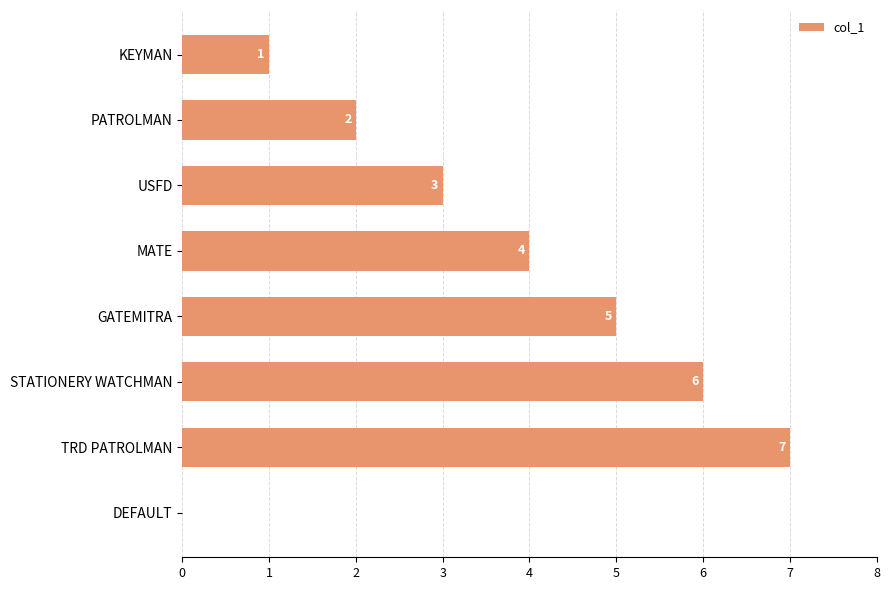

Which has a higher value, STATIONERY WATCHMAN or PATROLMAN?

STATIONERY WATCHMAN